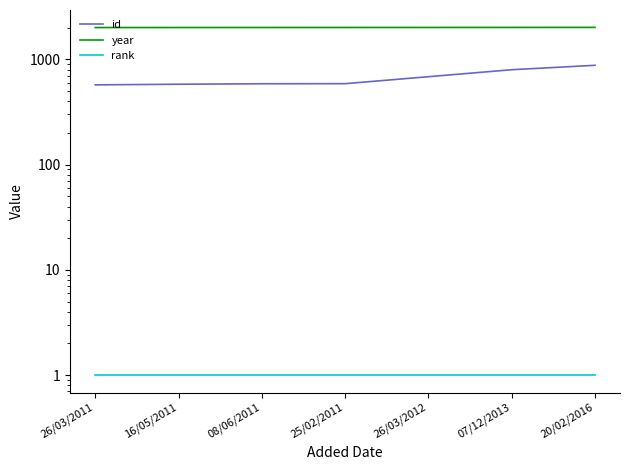

Reading right to left, transcribe all the data shown in this chart.

id: 879	798	685	588	587	581	573
year: 2015	2013	2012	2011	2010	2009	2008
rank: 1	1	1	1	1	1	1